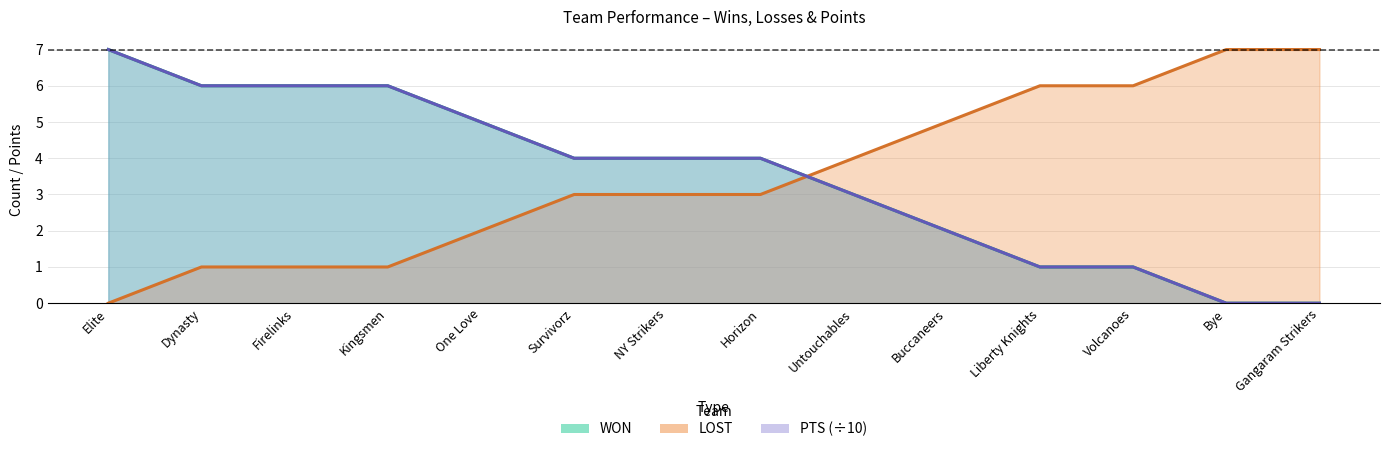

Is it true that LOST equals 0 at Dynasty?

False